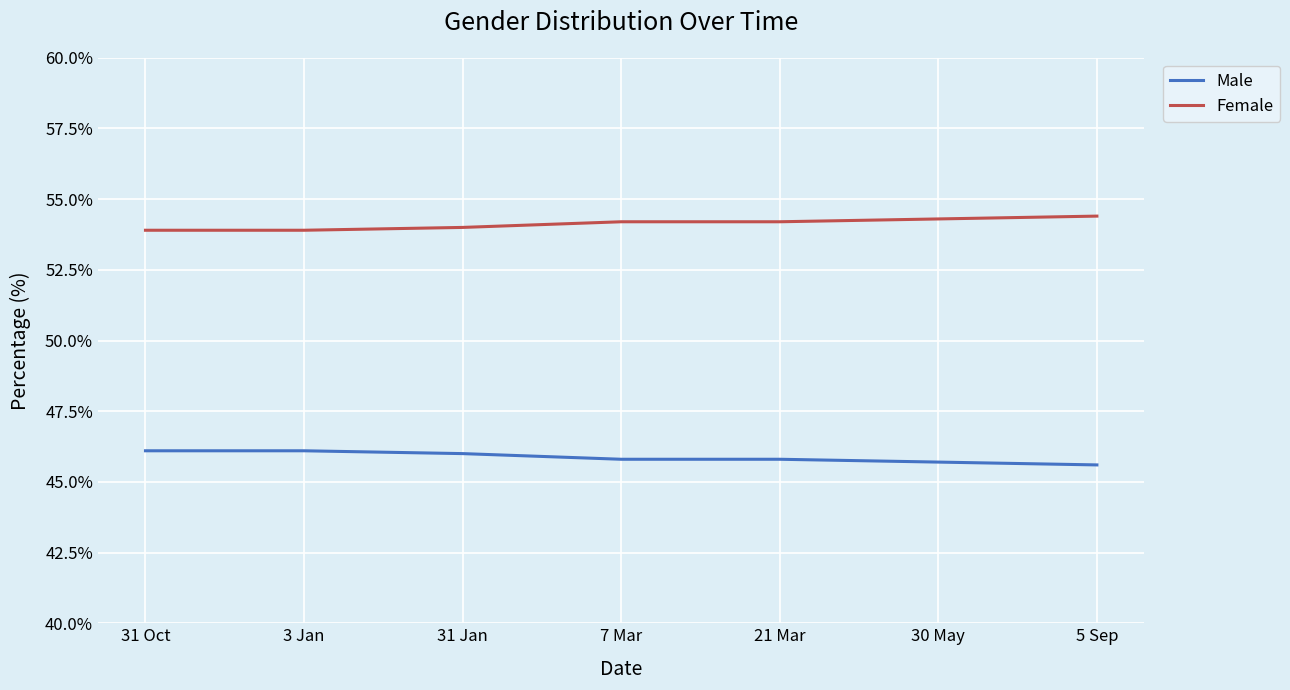

Reading right to left, transcribe all the data shown in this chart.

Male: 5 Sep=45.6	30 May=45.7	21 Mar=45.8	7 Mar=45.8	31 Jan=46.0	3 Jan=46.1	31 Oct=46.1
Female: 5 Sep=54.4	30 May=54.3	21 Mar=54.2	7 Mar=54.2	31 Jan=54.0	3 Jan=53.9	31 Oct=53.9